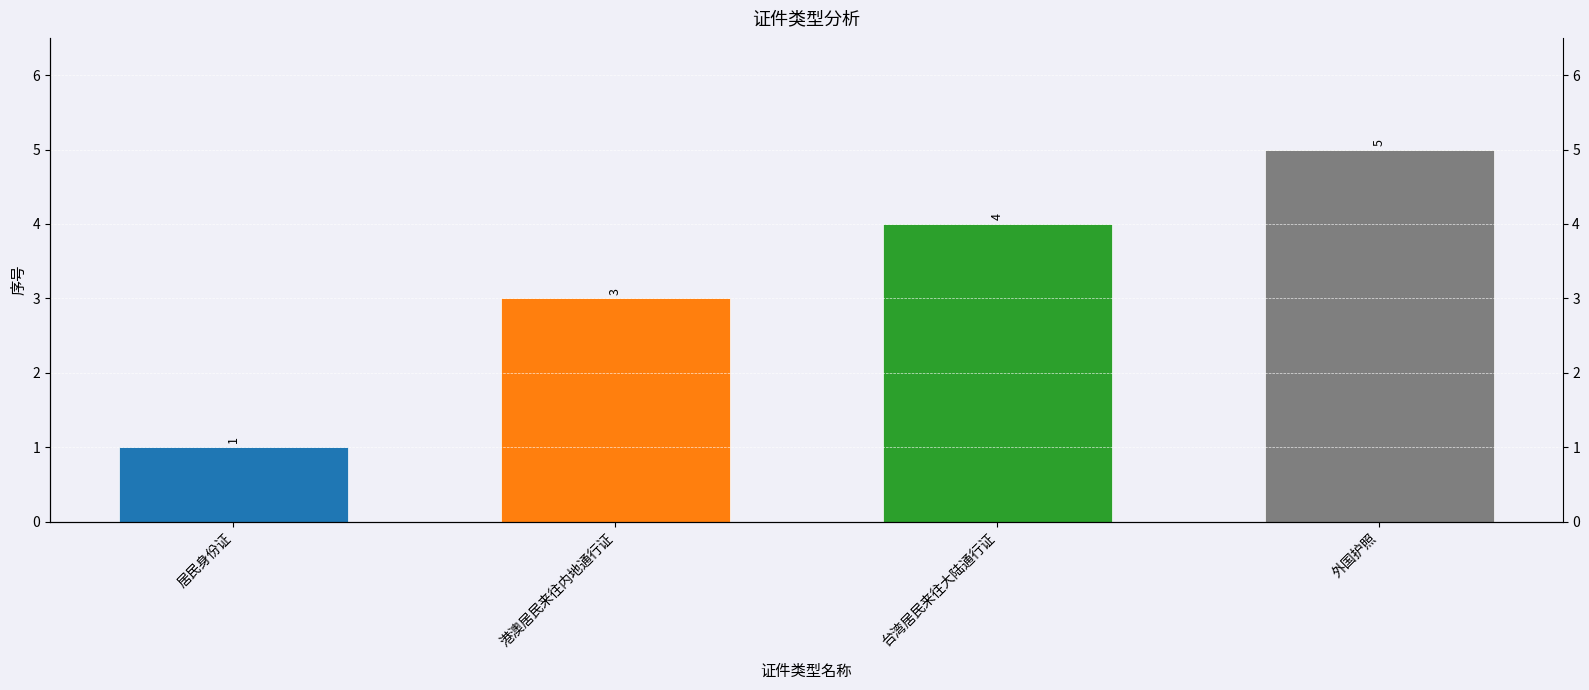

Which has a higher value, 台湾居民来往大陆通行证 or 居民身份证?

台湾居民来往大陆通行证